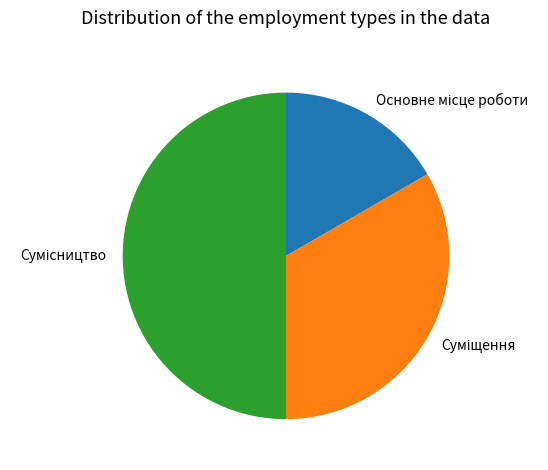

Does any single category account for the majority?

No